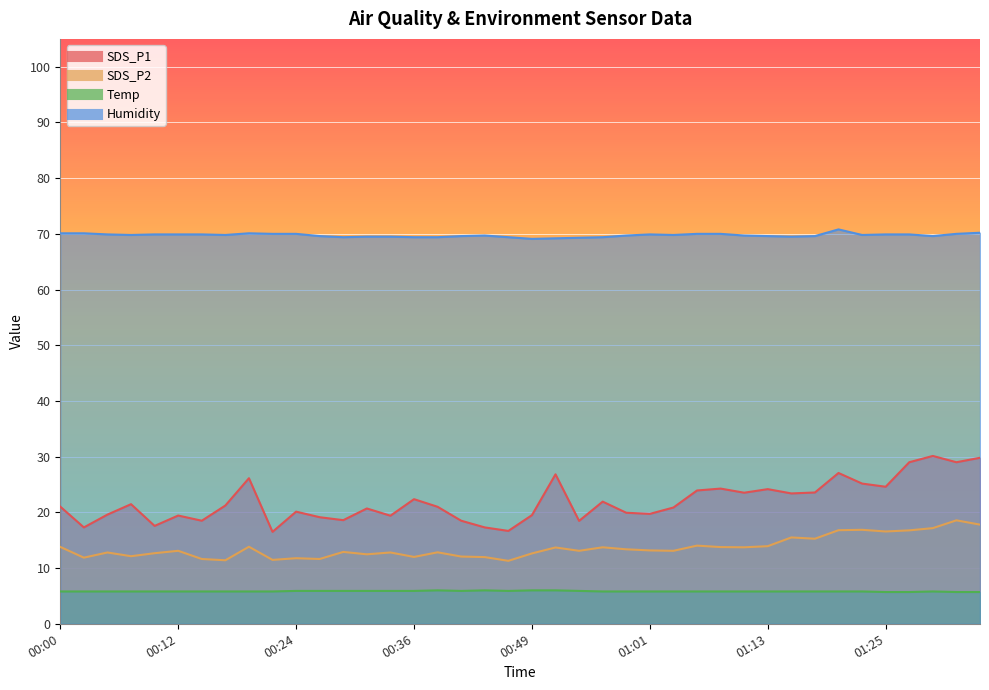

What is the label of the 11th point from the left?

00:24